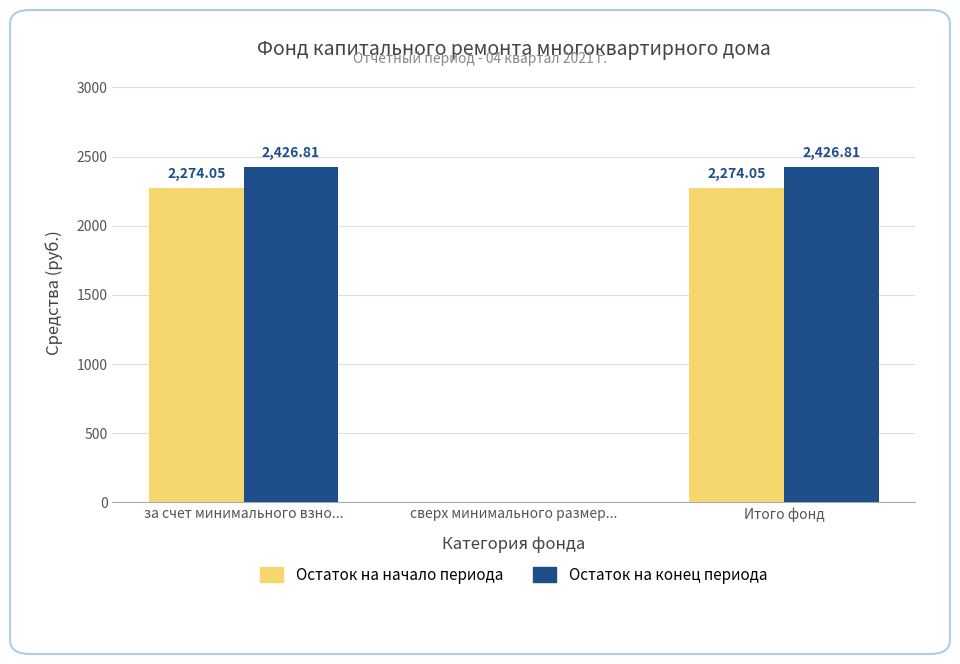

Which series changed the most between сверх минимального размер... and Итого фонд?

Остаток на конец периода